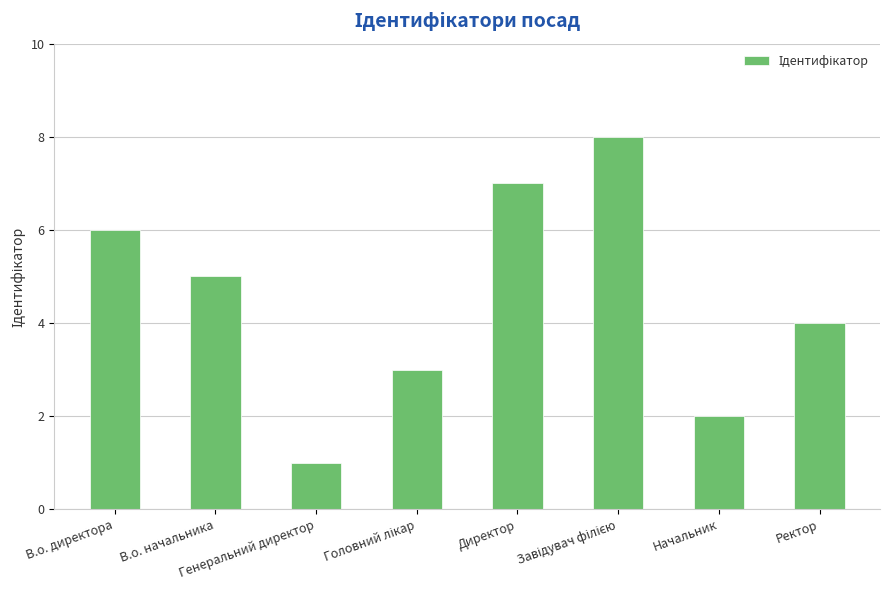

What is the greatest value displayed?

8